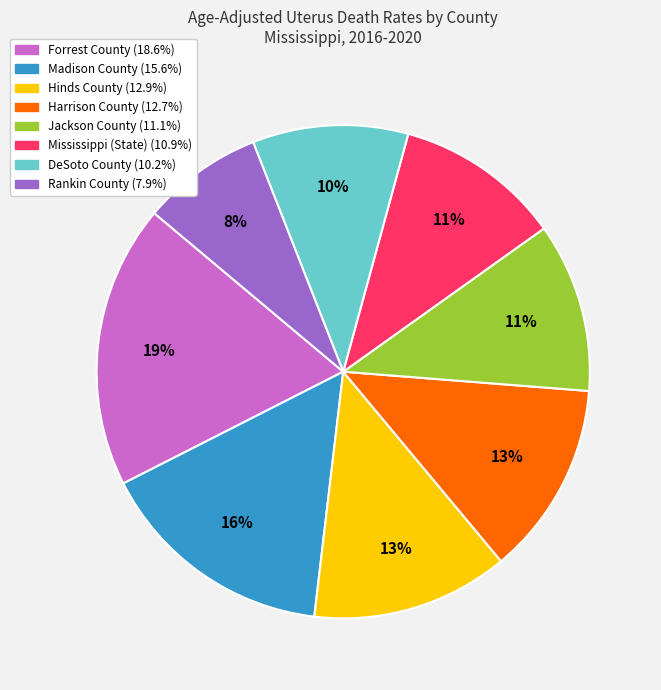

Between DeSoto County and Madison County, which is larger?

Madison County